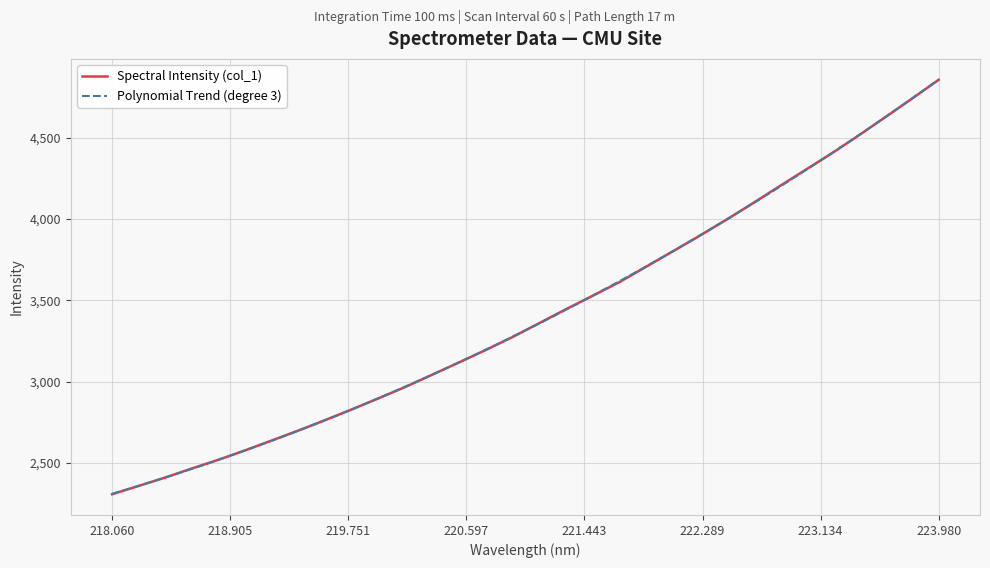

What is the highest value of the Spectral Intensity (col_1) series?

4854.9